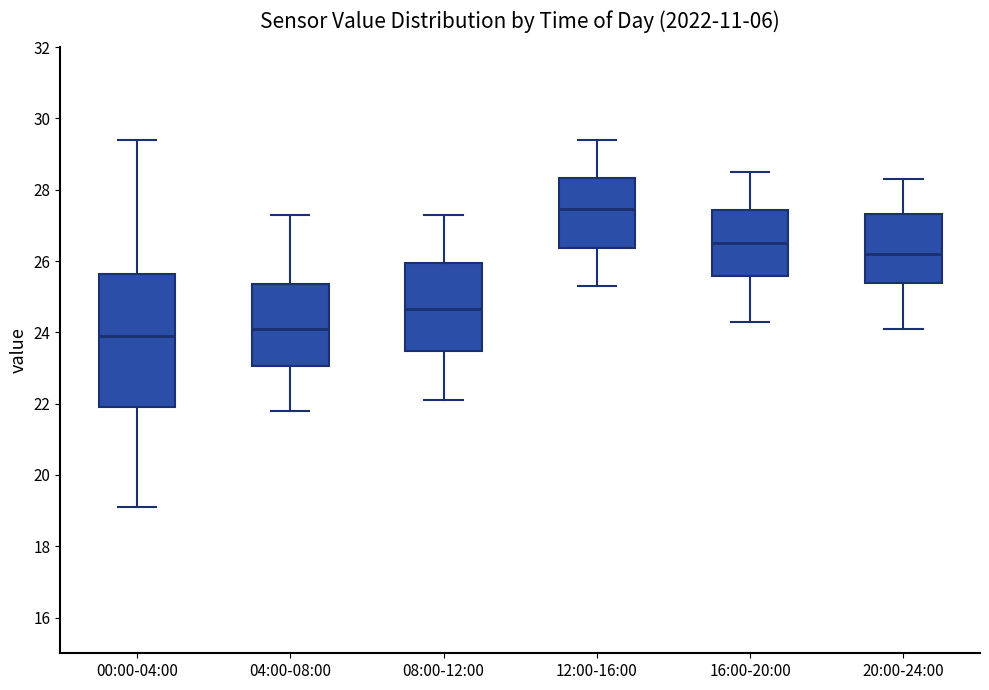

Reading left to right, read every box against the y-axis: the position of its median line, the range the box covers, and the ends of its whiskers. The values are not printed on the chart, so give them approximately, as read against the axis.

00:00-04:00: median 24.0, box 22.0 to 25.6, whiskers 19.2 to 29.4
04:00-08:00: median 24.2, box 23.0 to 25.4, whiskers 21.8 to 27.4
08:00-12:00: median 24.6, box 23.4 to 26.0, whiskers 22.2 to 27.4
12:00-16:00: median 27.4, box 26.4 to 28.4, whiskers 25.4 to 29.4
16:00-20:00: median 26.6, box 25.6 to 27.4, whiskers 24.4 to 28.6
20:00-24:00: median 26.2, box 25.4 to 27.4, whiskers 24.2 to 28.4